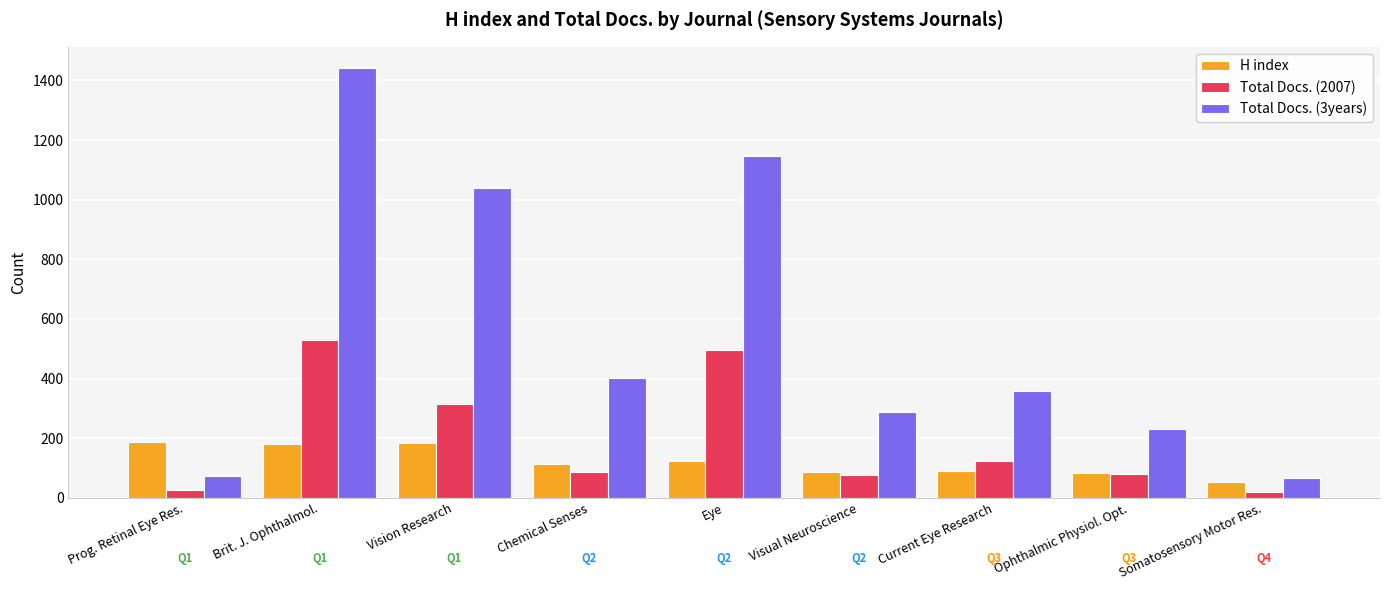

Does the chart contain stacked bars?

No